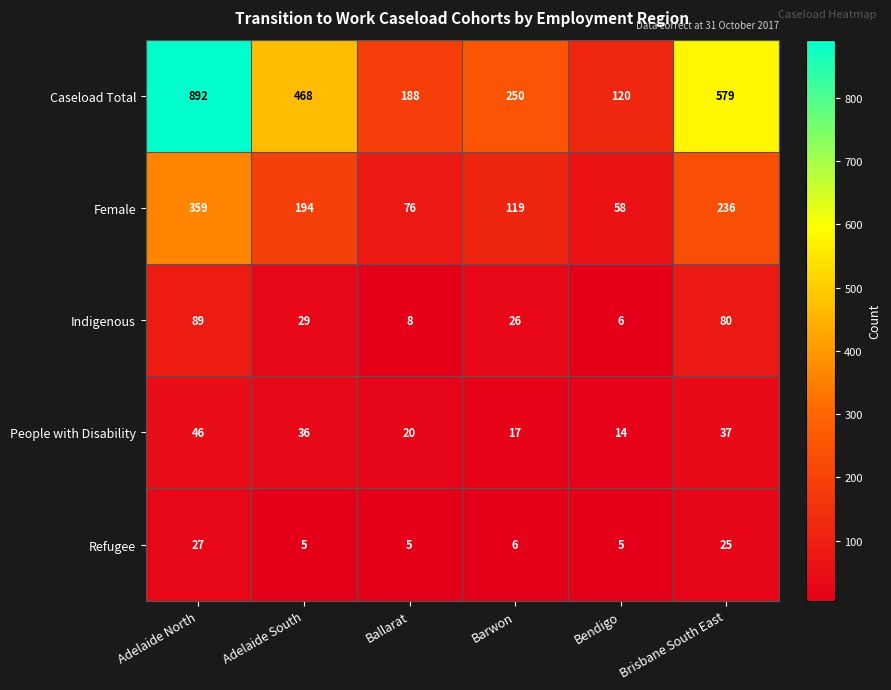

Which series changed the most between Ballarat and Brisbane South East?

Caseload Total